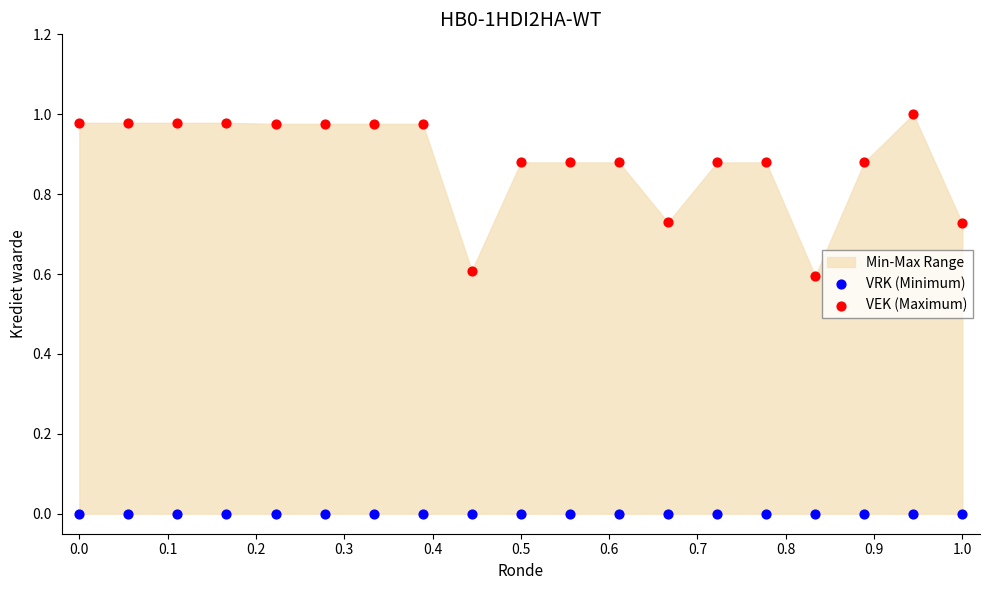

Which series contains the highest Y value?

VEK (Maximum)